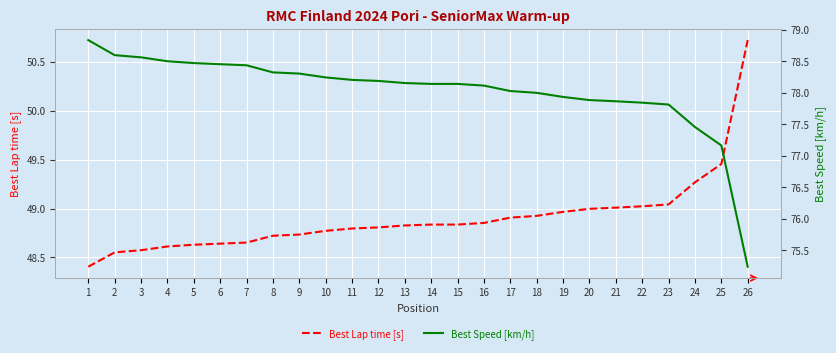

Which series has the widest spread of values?

Best Speed [km/h]